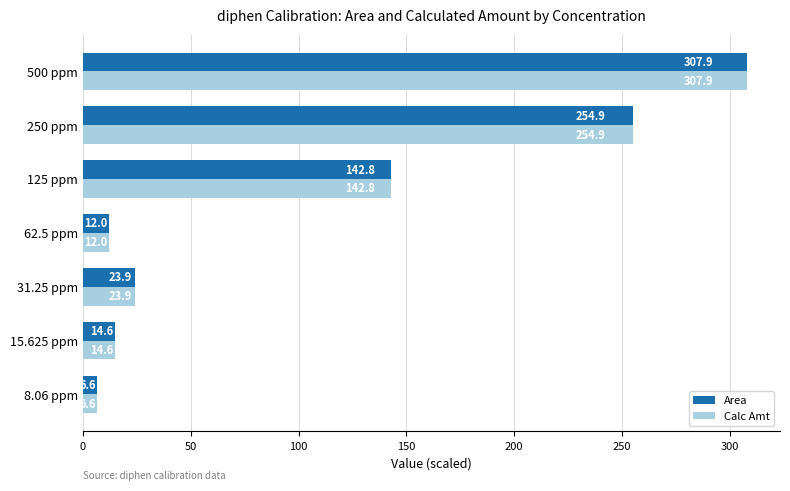

What is the sum of all Calc Amt values?

762.7